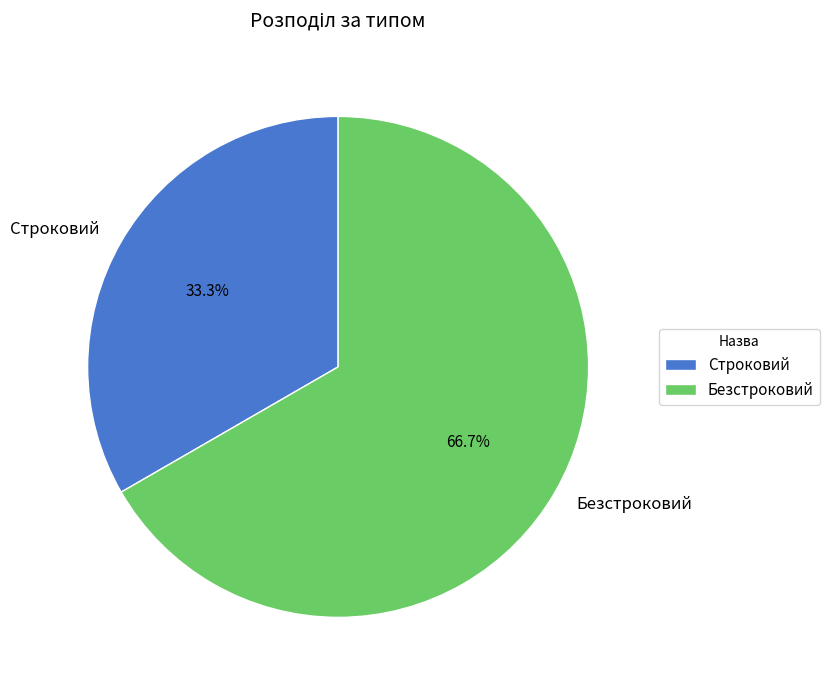

Is Безстроковий the majority of the pie?

Yes